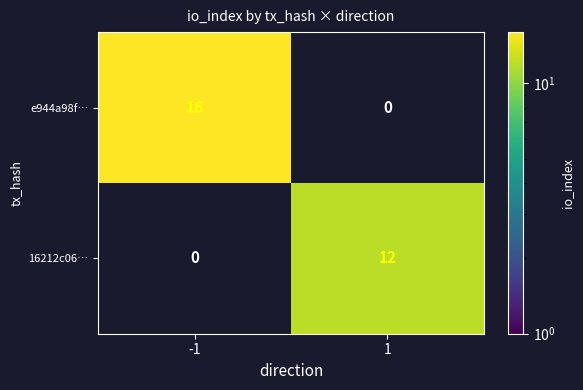

True or false: e944a98f… has a value of 16 at -1.

True